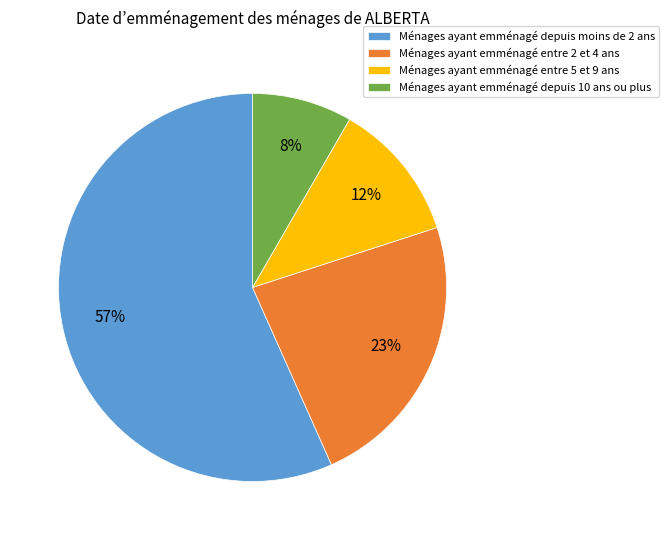

How many segments does this pie chart have?

4